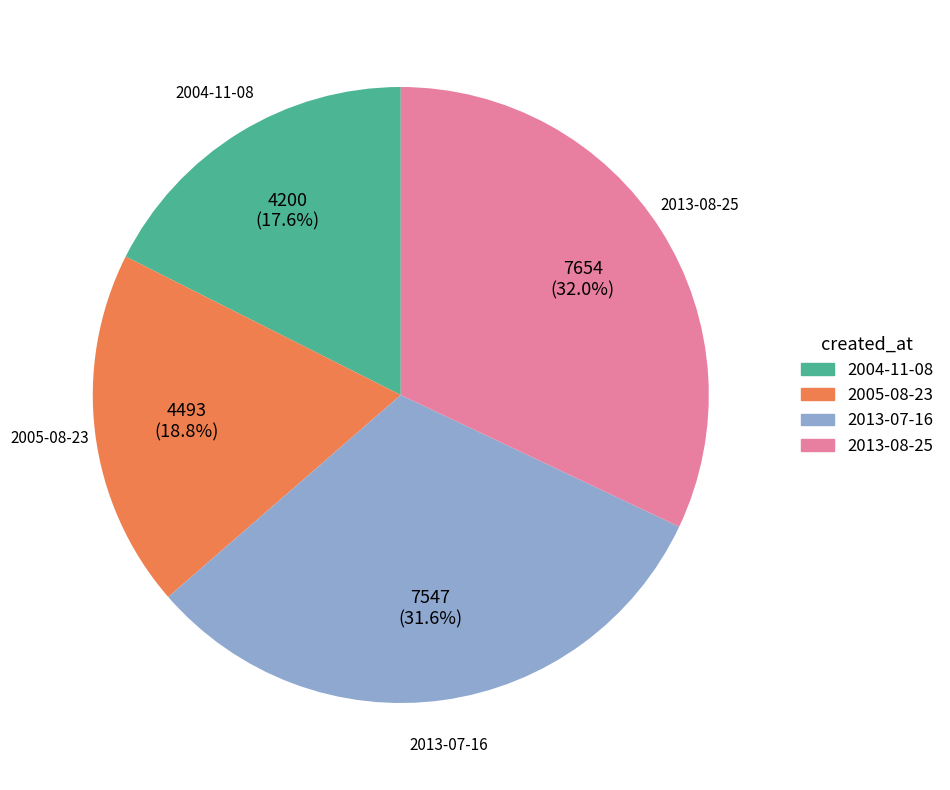

To the nearest percent, what is the difference between the largest and smallest slice percentages?

14%